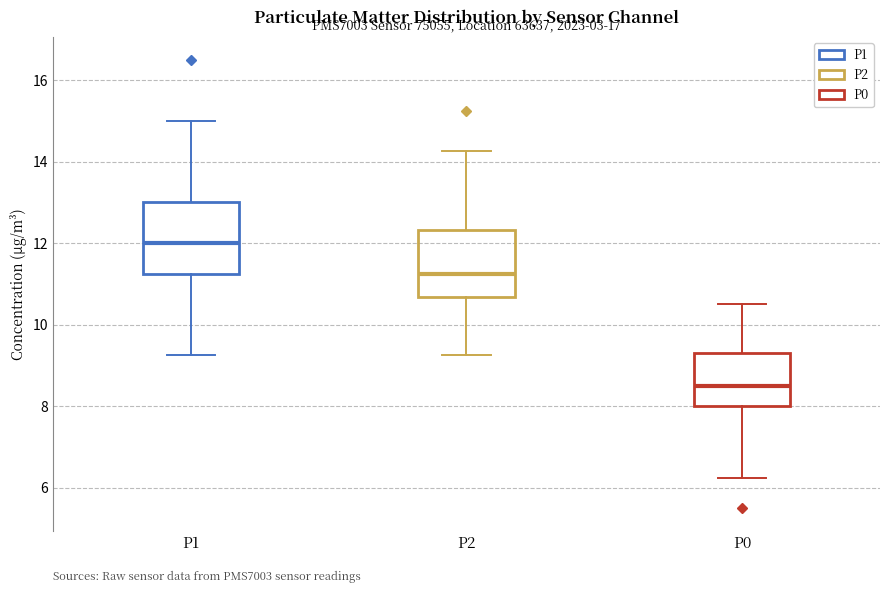

Reading left to right, read every box against the y-axis: the position of its median line, the range the box covers, and the ends of its whiskers. The values are not printed on the chart, so give them approximately, as read against the axis.

P1: median 12.0, box 11.2 to 13.0, whiskers 9.2 to 15.0
P2: median 11.2, box 10.6 to 12.4, whiskers 9.2 to 14.2
P0: median 8.6, box 8.0 to 9.4, whiskers 6.2 to 10.6